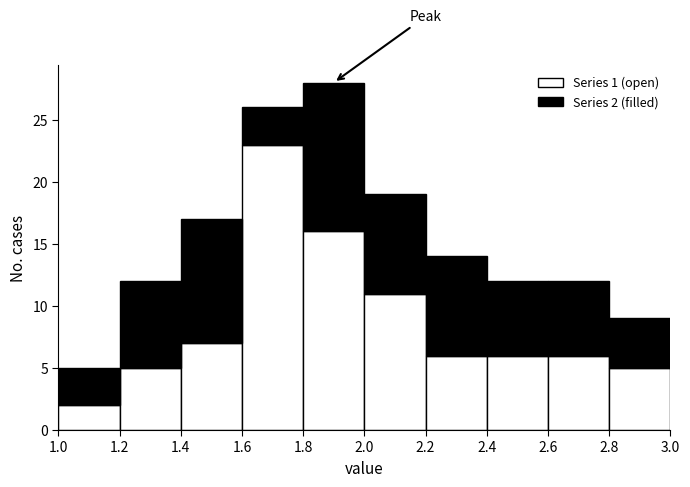

Which range on the x-axis has the tallest stacked bar (by total height)?

1.8 to 2.0